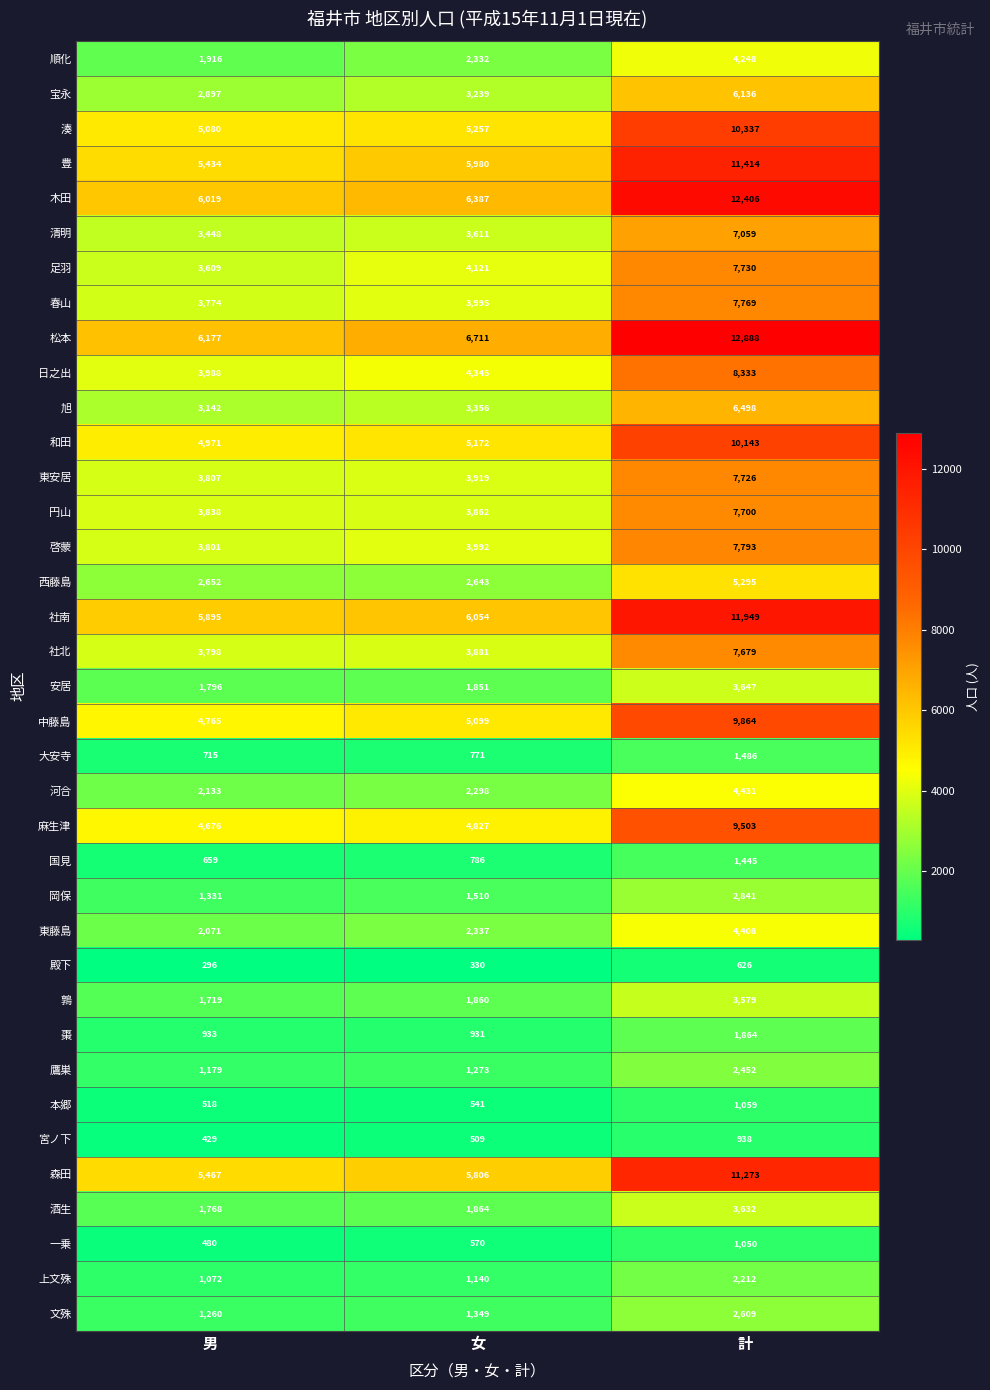

At which label does 上文殊 reach its peak?

計